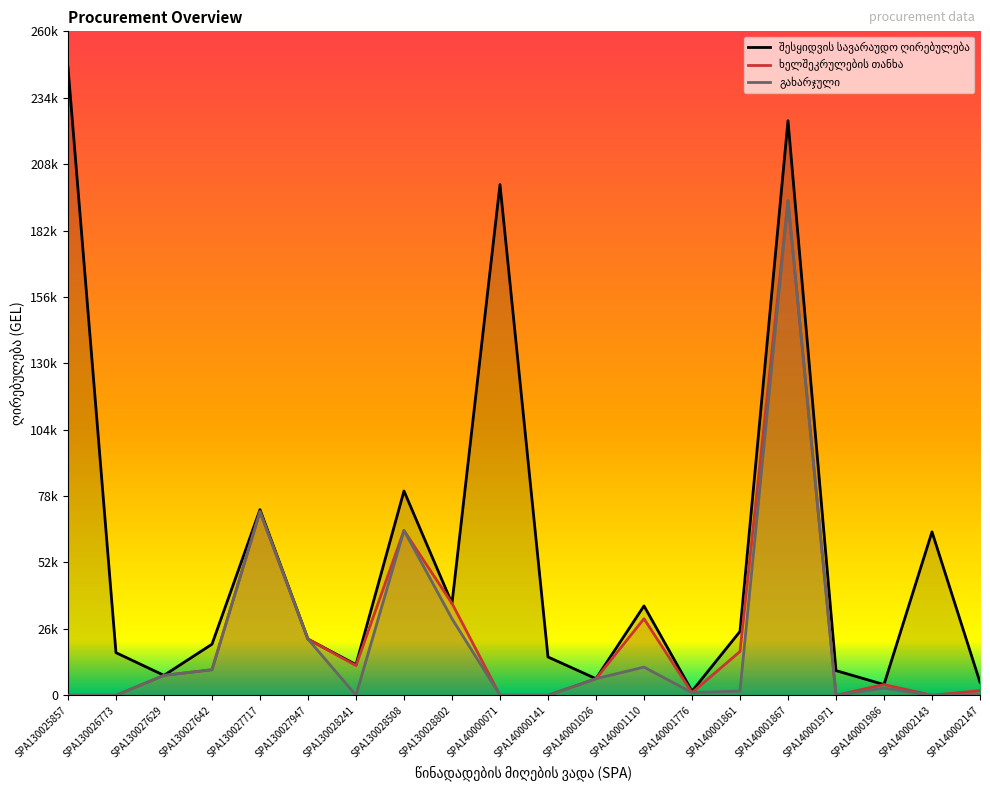

True or false: გახარჯული and შესყიდვის სავარაუდო ღირებულება intersect in this chart.

False